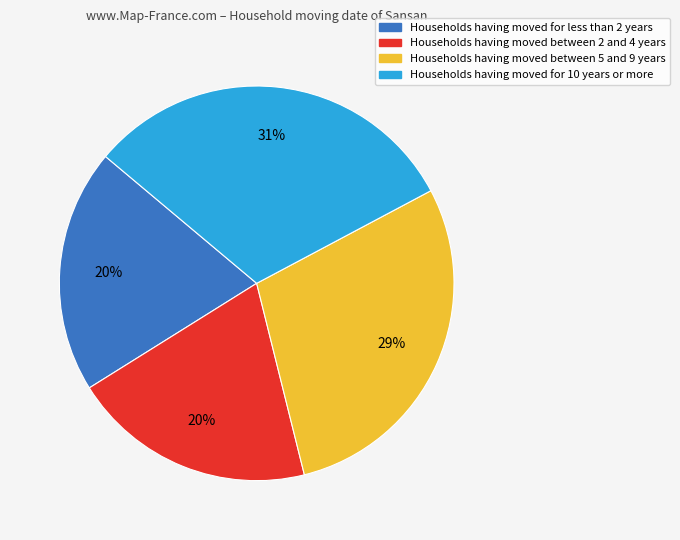

Which category has the biggest portion of the pie?

Households having moved for 10 years or more